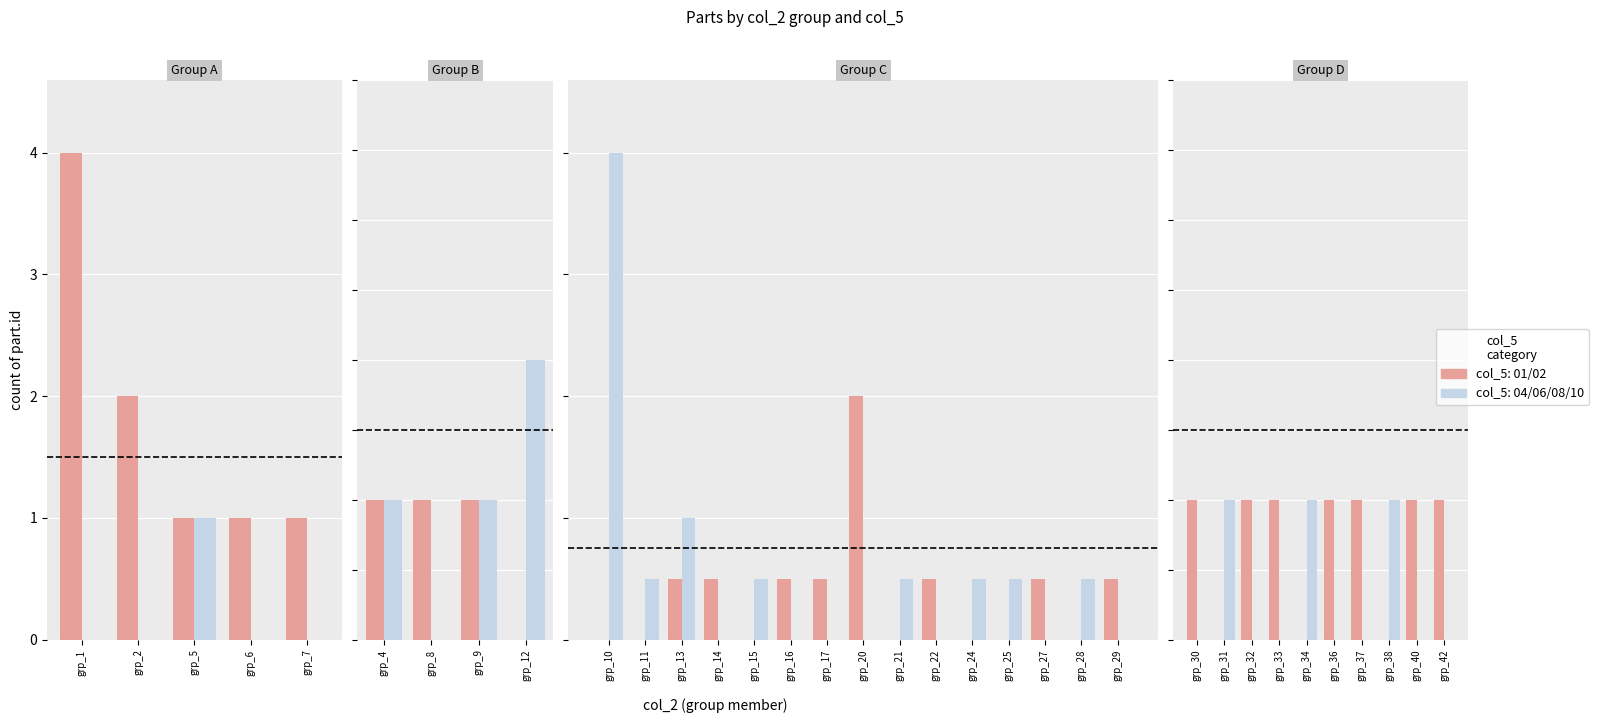

The 01/02 series shows 1 at grp_33. True or false?

True